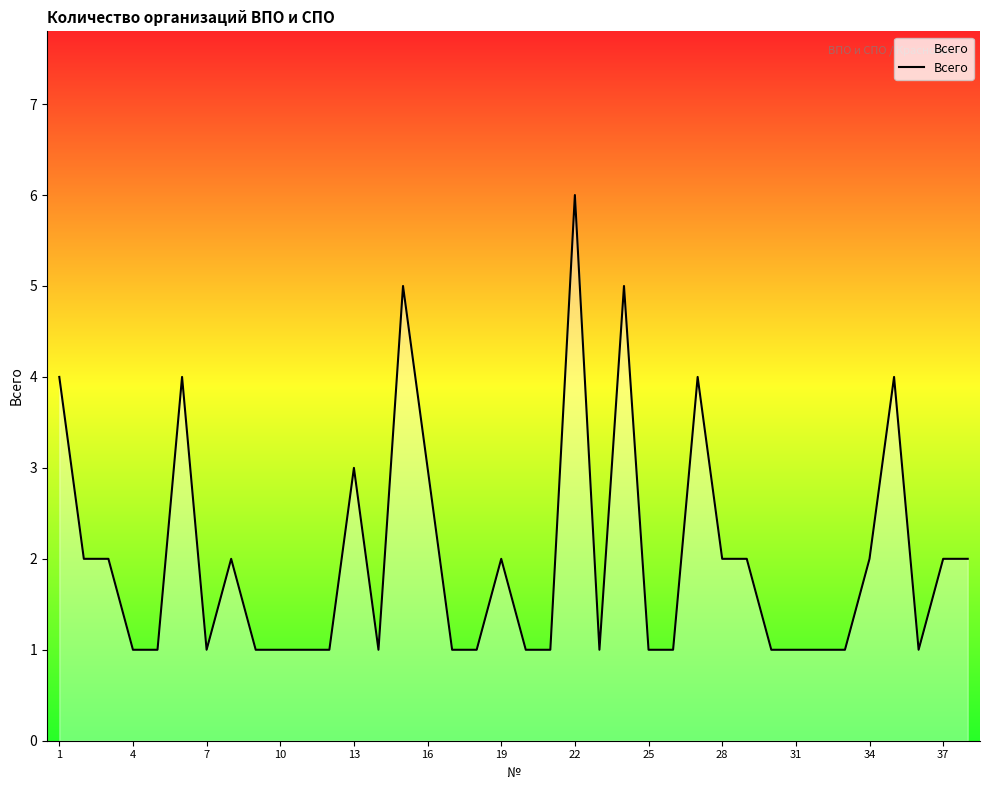

What is the maximum value shown in the chart?

6